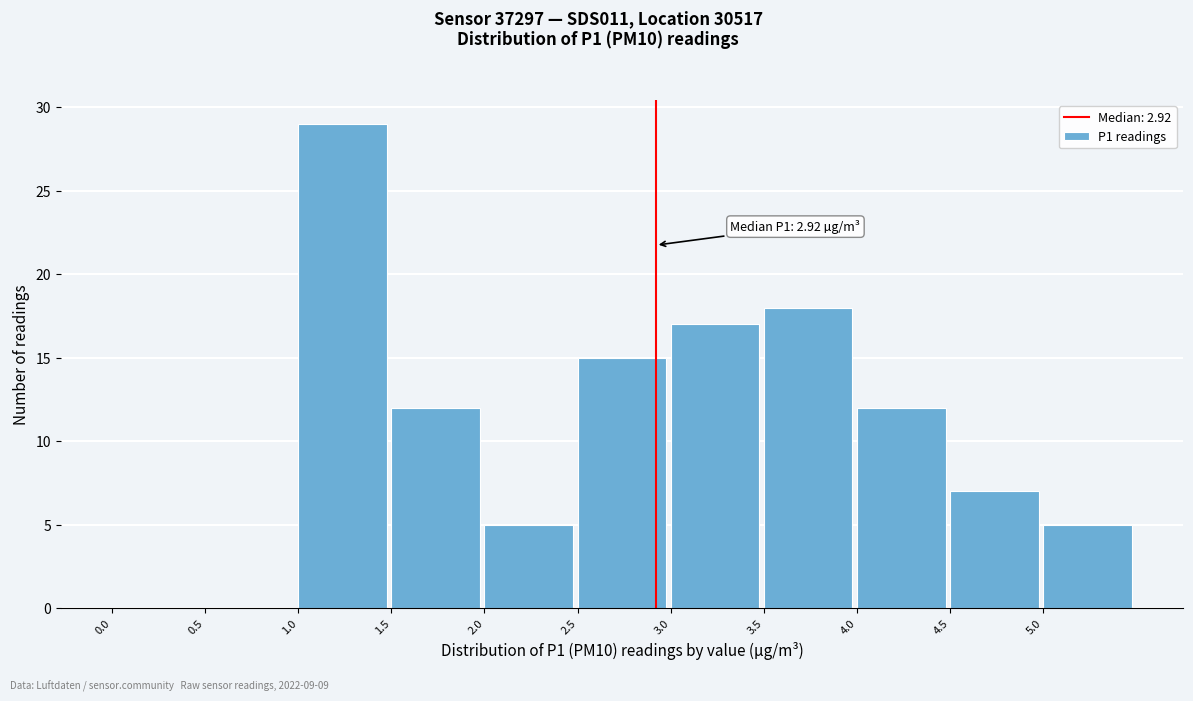

Which range on the x-axis has the tallest bar?

1.0 to 1.5